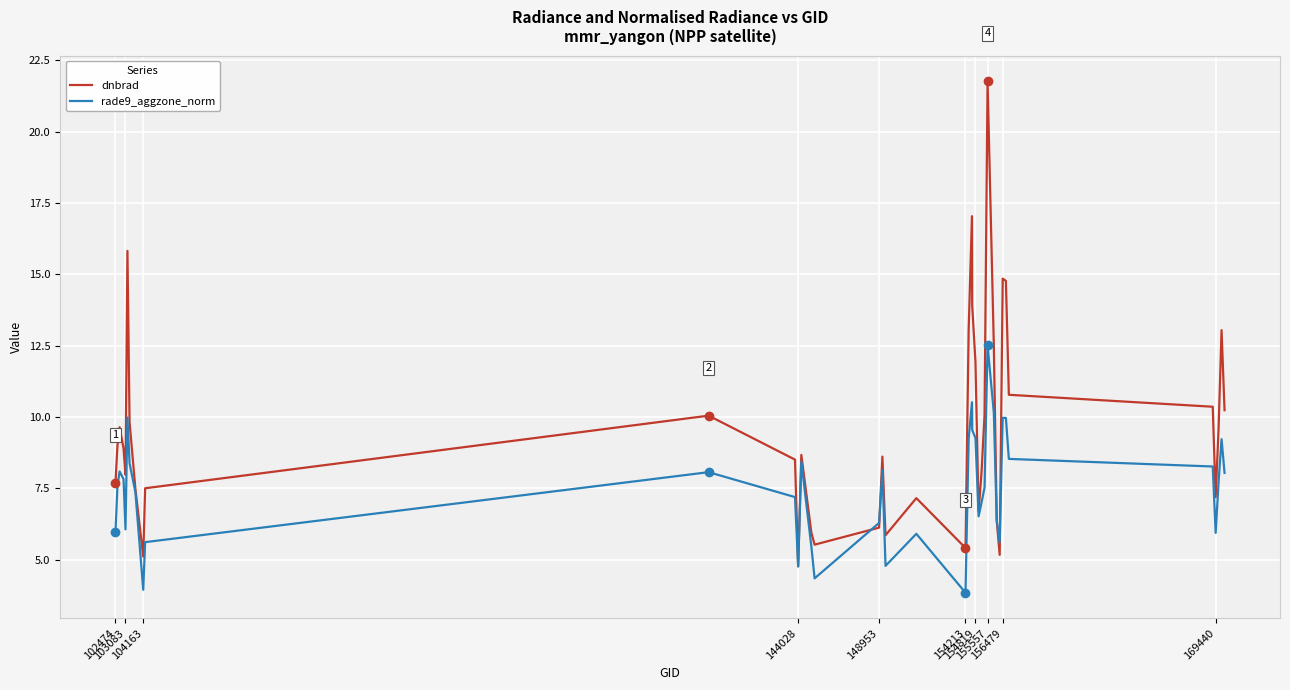

Which series has the widest spread of values?

dnbrad